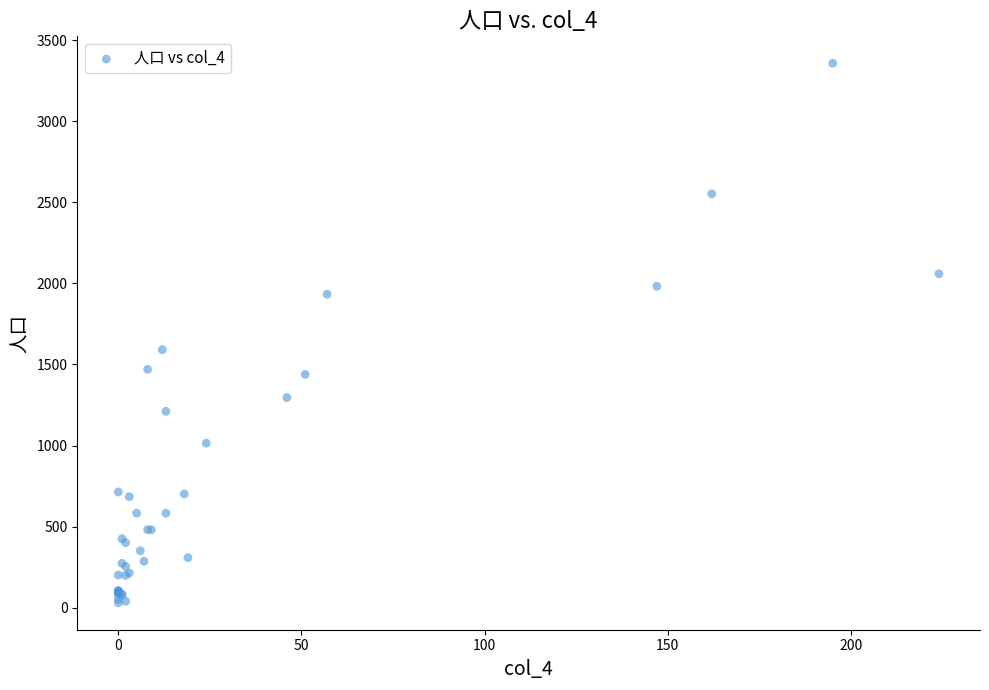

What Y value in the scatter plot is closest to 1694?

1591